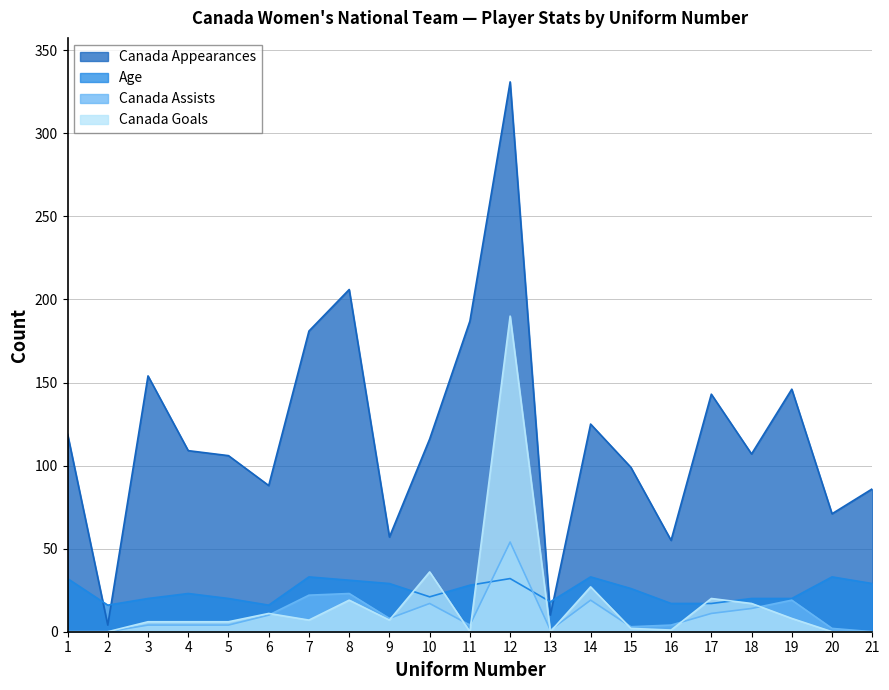

Between 13 and 18, which is larger?

18